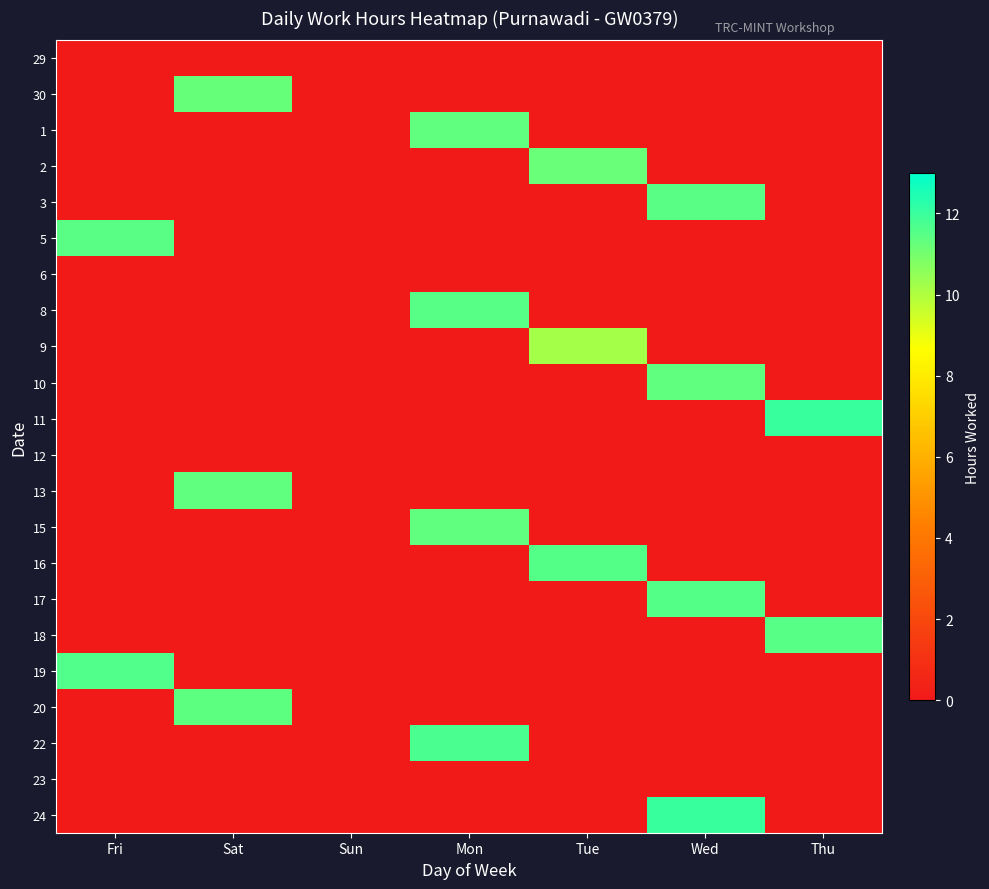

Count the number of data series in this chart.

22